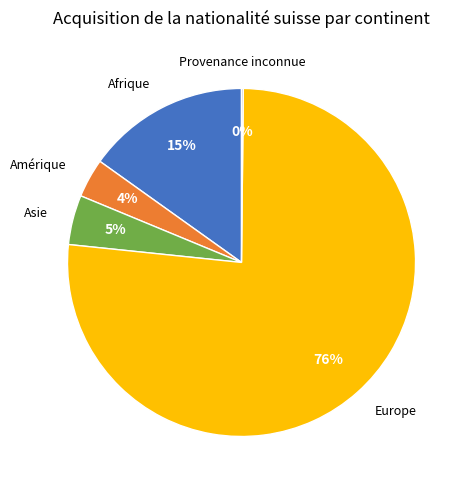

To the nearest percent, what is the average slice percentage?

20%